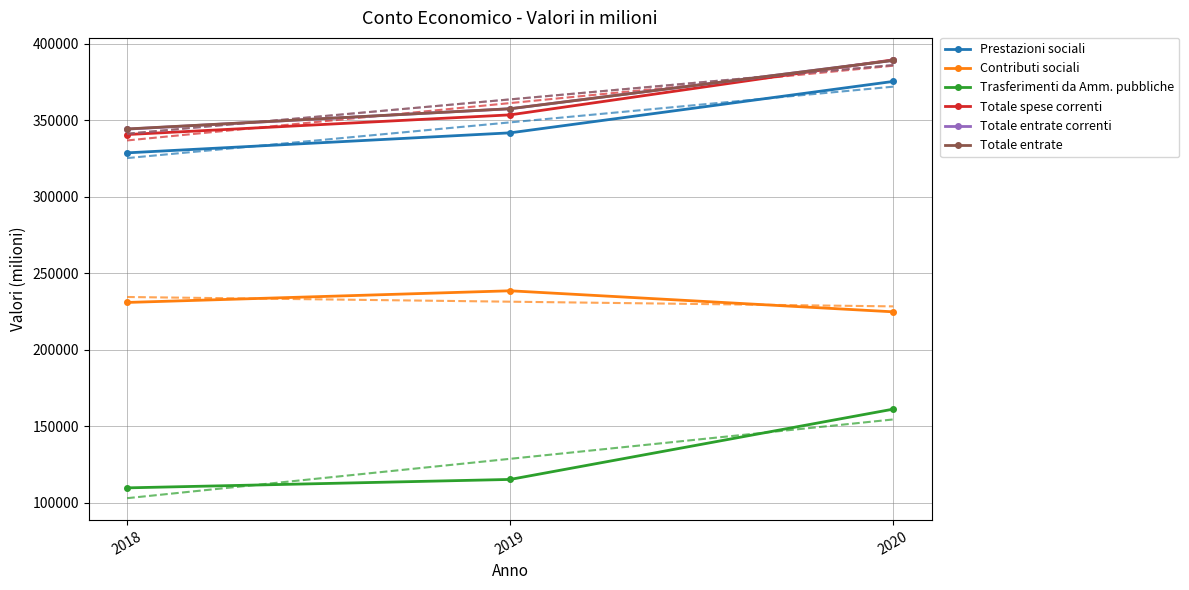

Is this an area chart (filled region under the line)?

No